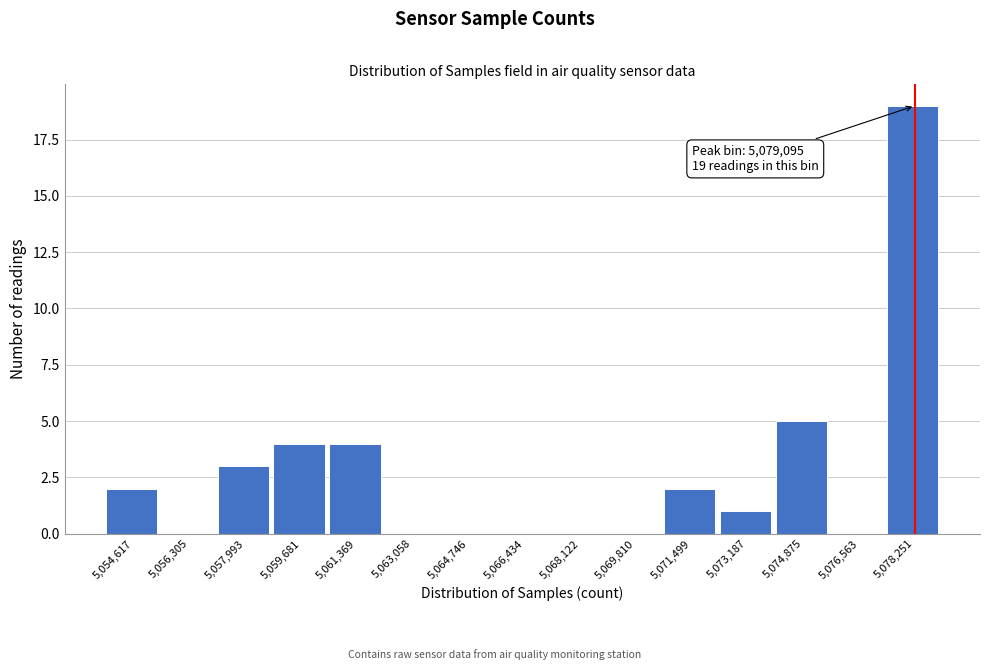

Reading right to left, what are all the values shown in this chart?

5,078,251=19	5,076,563=0	5,074,875=5	5,073,187=1	5,071,499=2	5,069,810=0	5,068,122=0	5,066,434=0	5,064,746=0	5,063,058=0	5,061,369=4	5,059,681=4	5,057,993=3	5,056,305=0	5,054,617=2